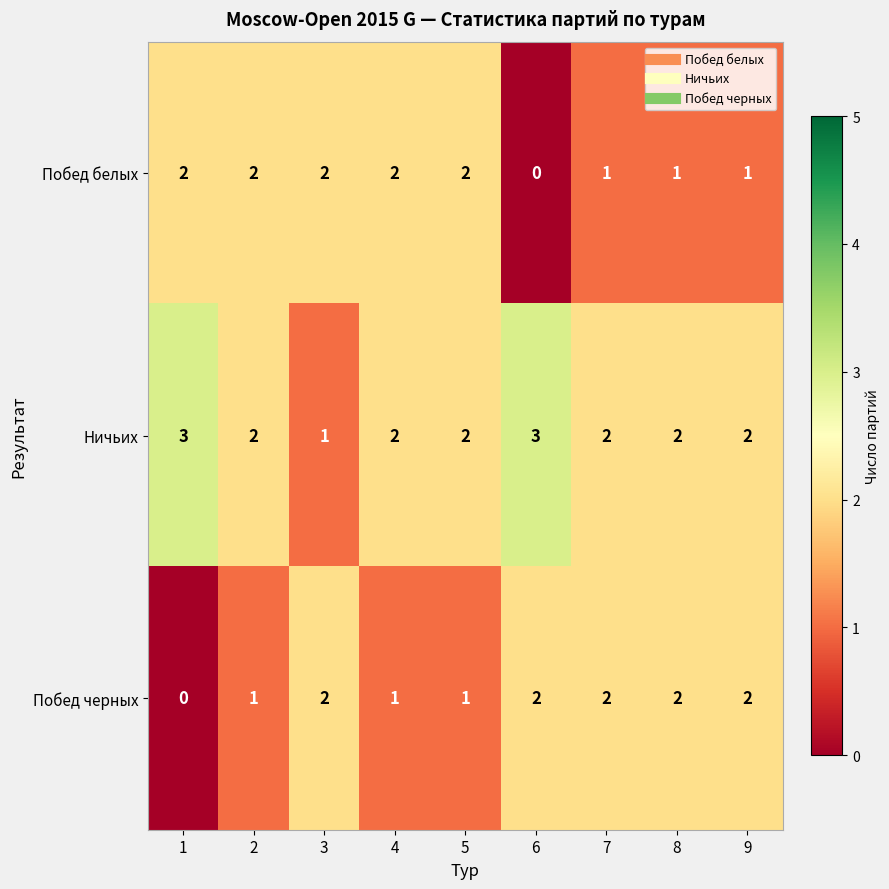

True or false: Ничьих has a value of 4 at 8.

False